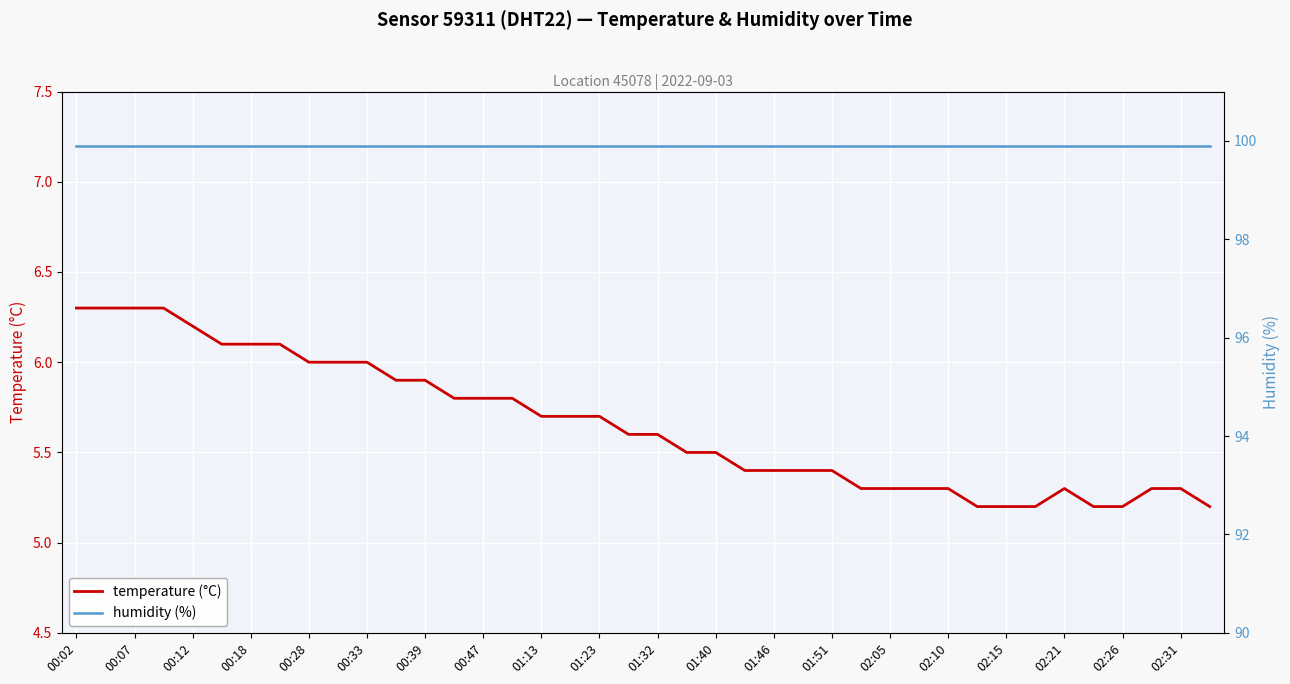

List the series in order of their overall mean, highest first.

humidity, temperature